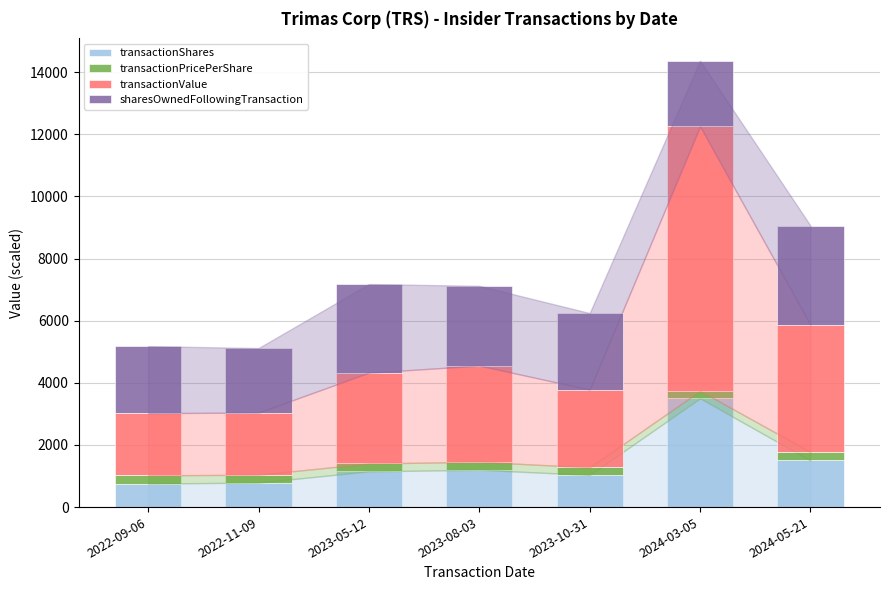

Are the bars grouped side by side (vs. stacked)?

No